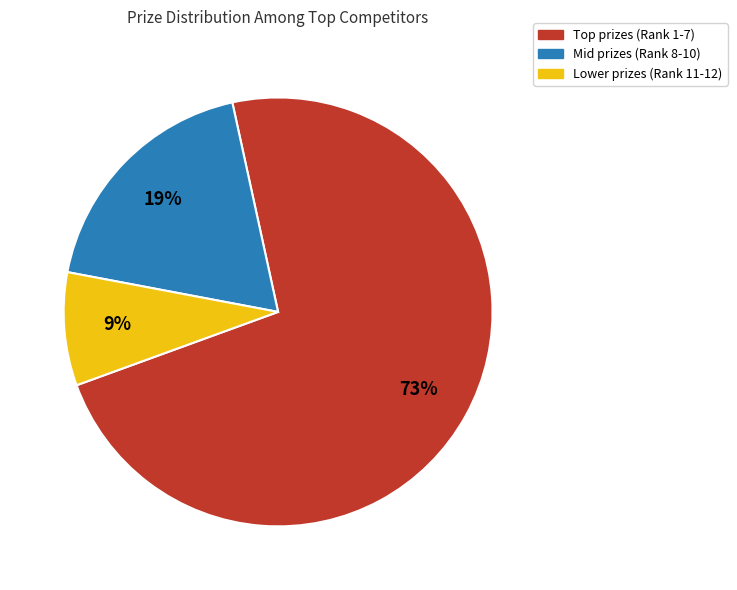

To the nearest percent, what is the average slice percentage?

33%